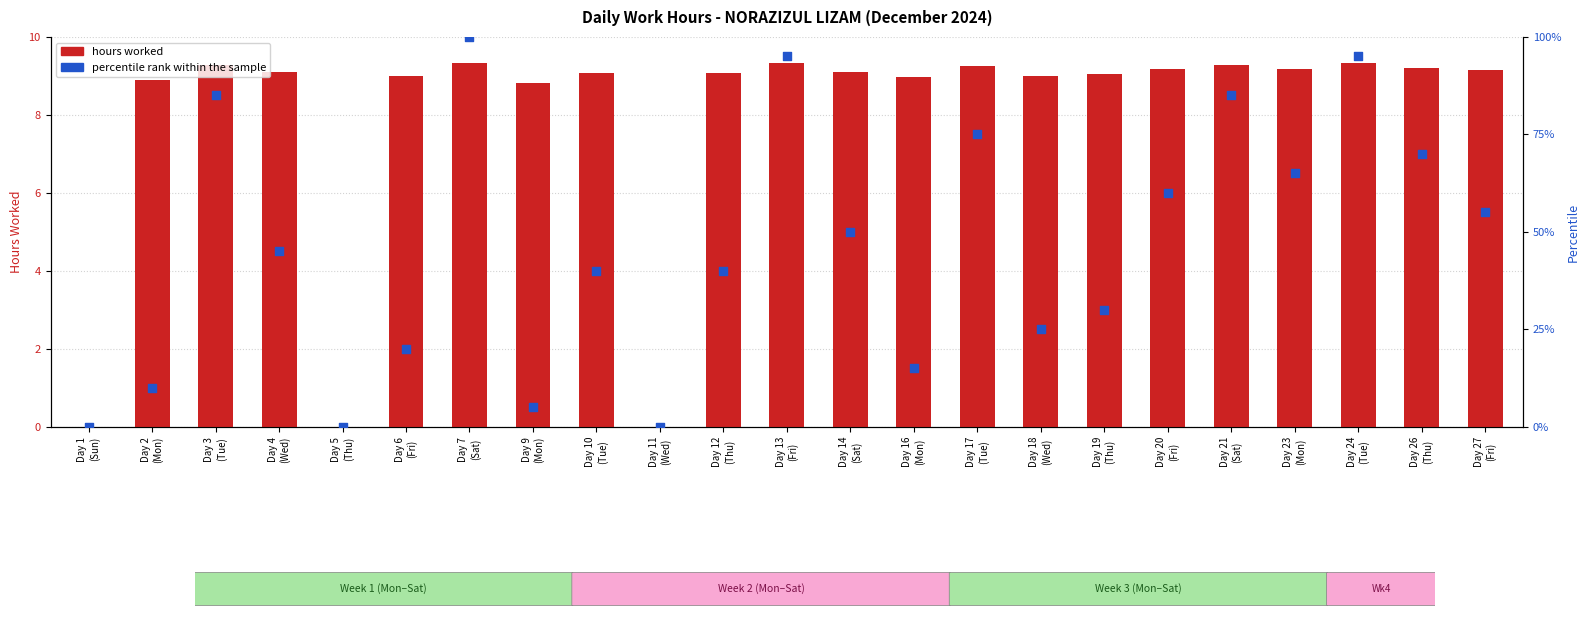

At how many categories does at least one series exceed 58?

9